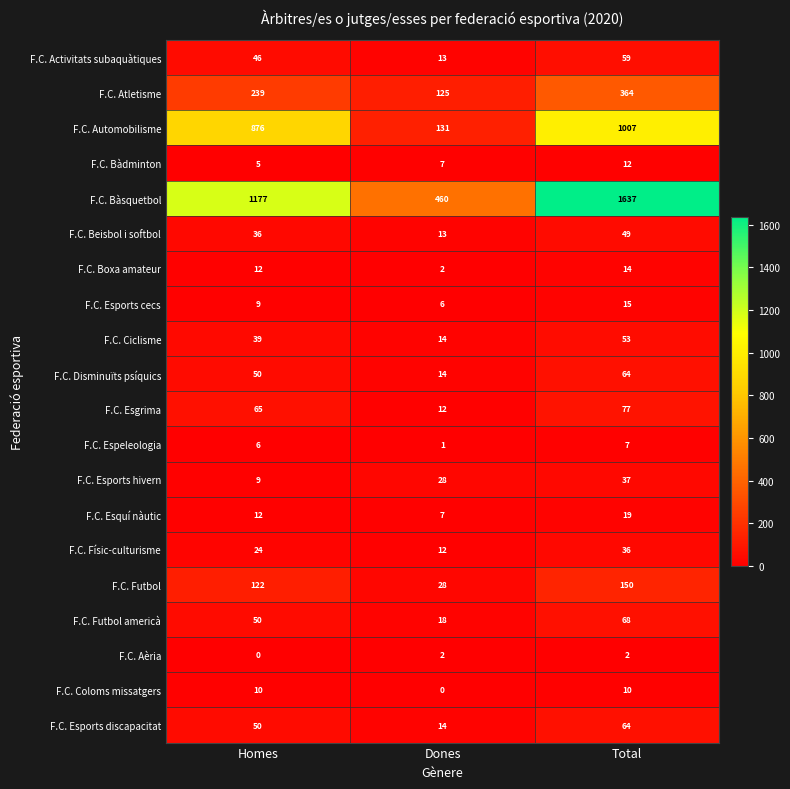

At which category does the chart reach its peak across all series?

Total